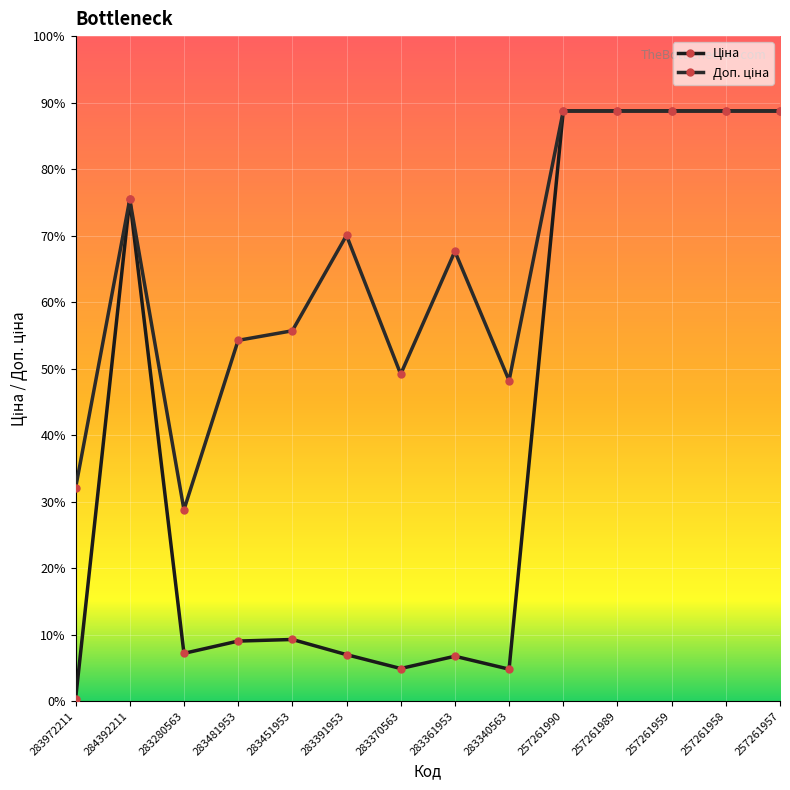

How many values in the Ціна series exceed 928?

7